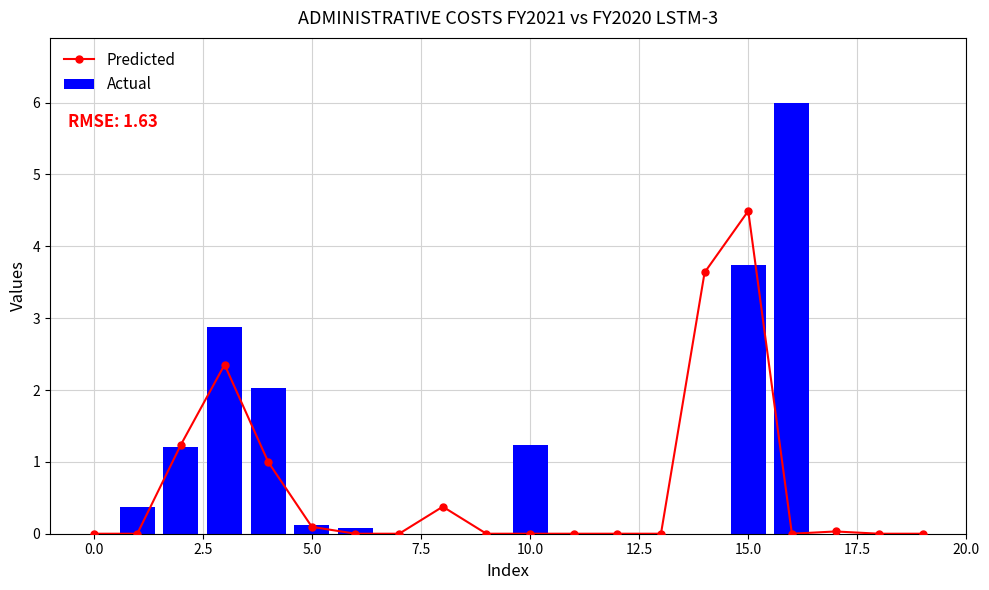

Is it true that Predicted equals 4.5 at 15?

True